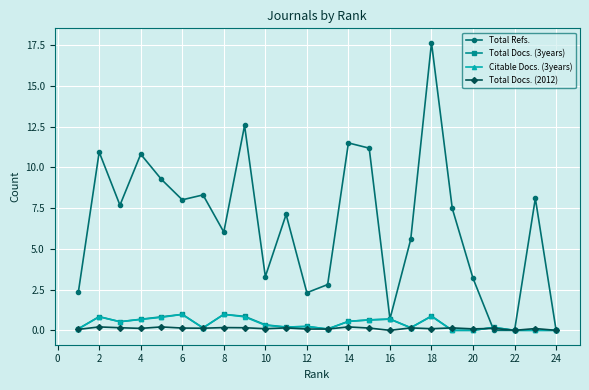

Which series has the widest spread of values?

Total Refs.